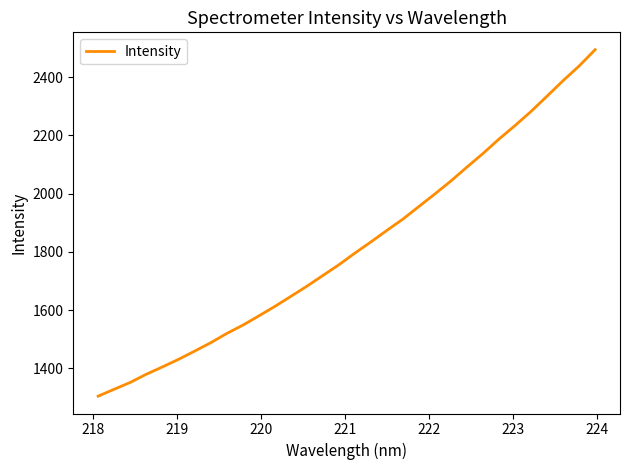

What is the average value?

1819.3